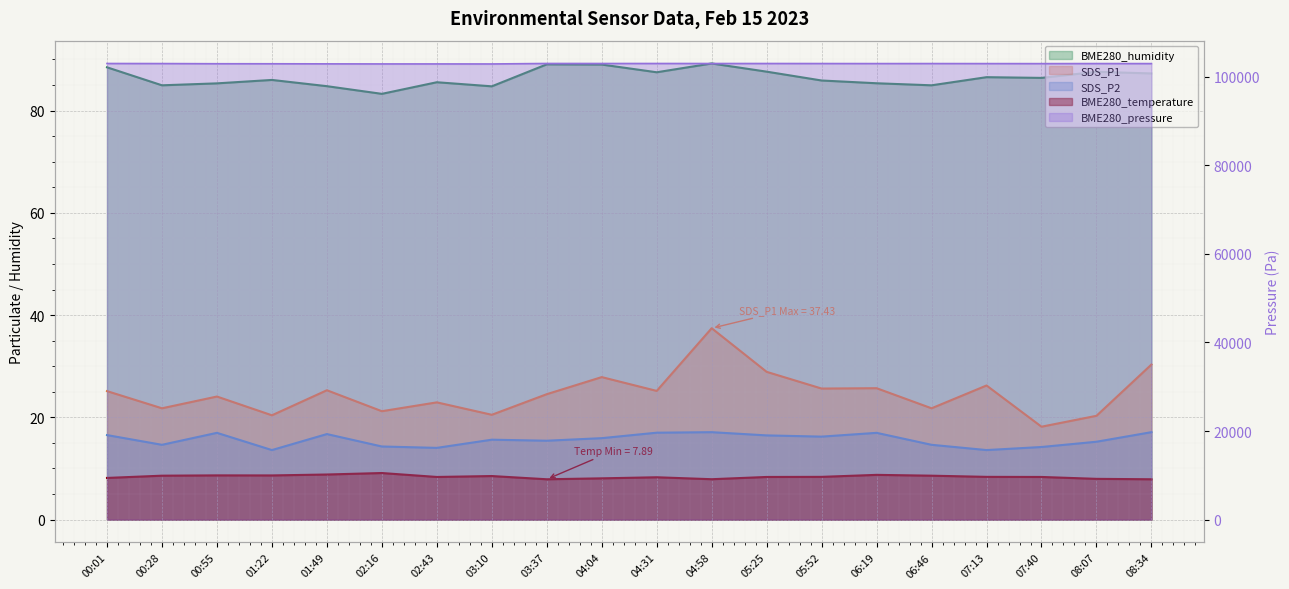

At 07:13, list the series in order from largest to smallest.

BME280_pressure, BME280_humidity, SDS_P1, SDS_P2, BME280_temperature